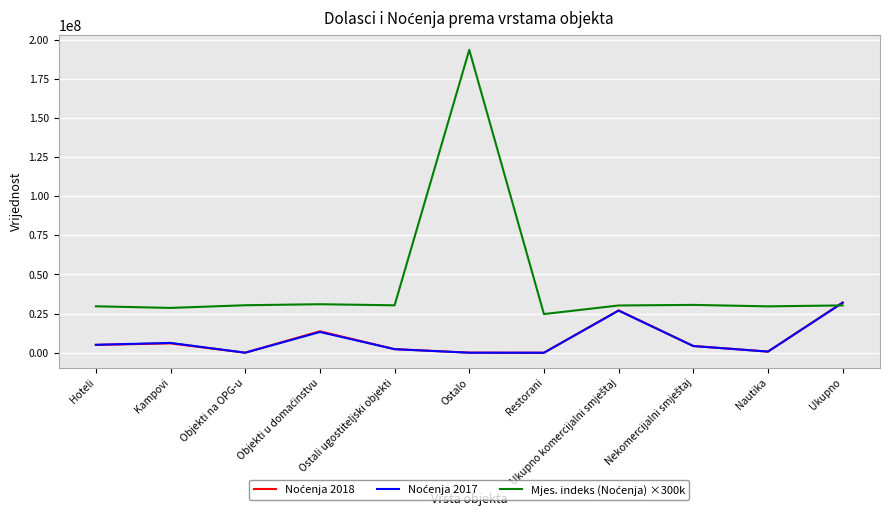

At which category is the sum across all series the highest?

Ostalo